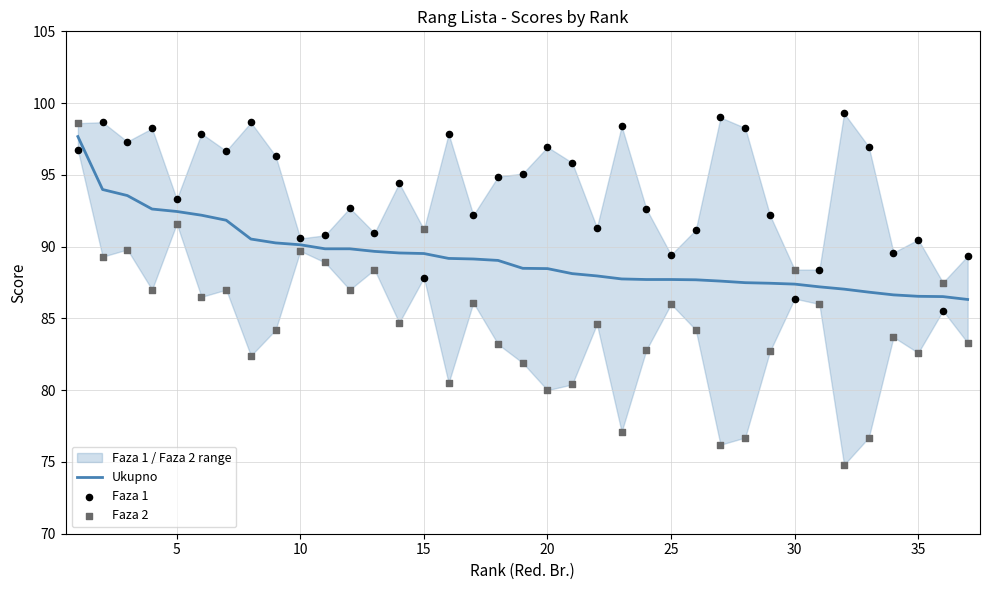

Which series reaches the maximum Y coordinate?

Faza 1